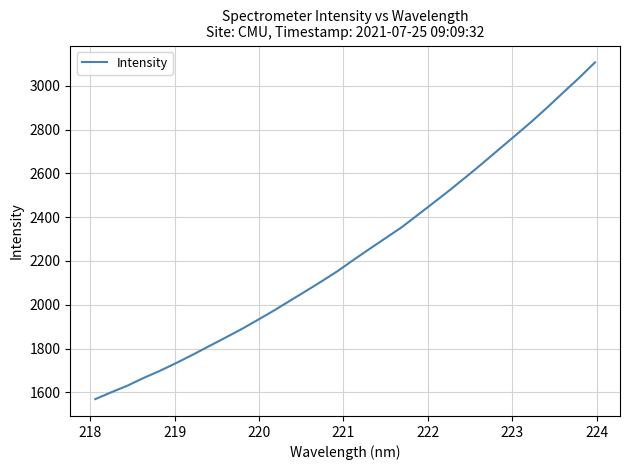

What is the difference between the maximum and minimum values?

1538.7